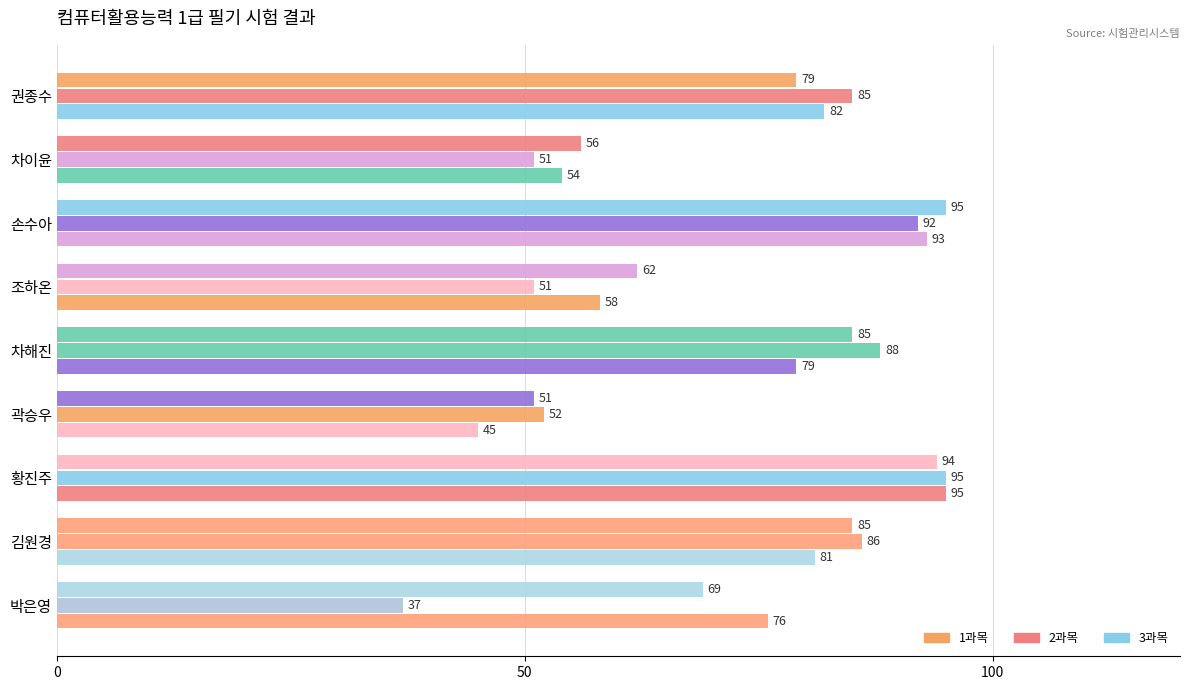

Count the number of data series in this chart.

3